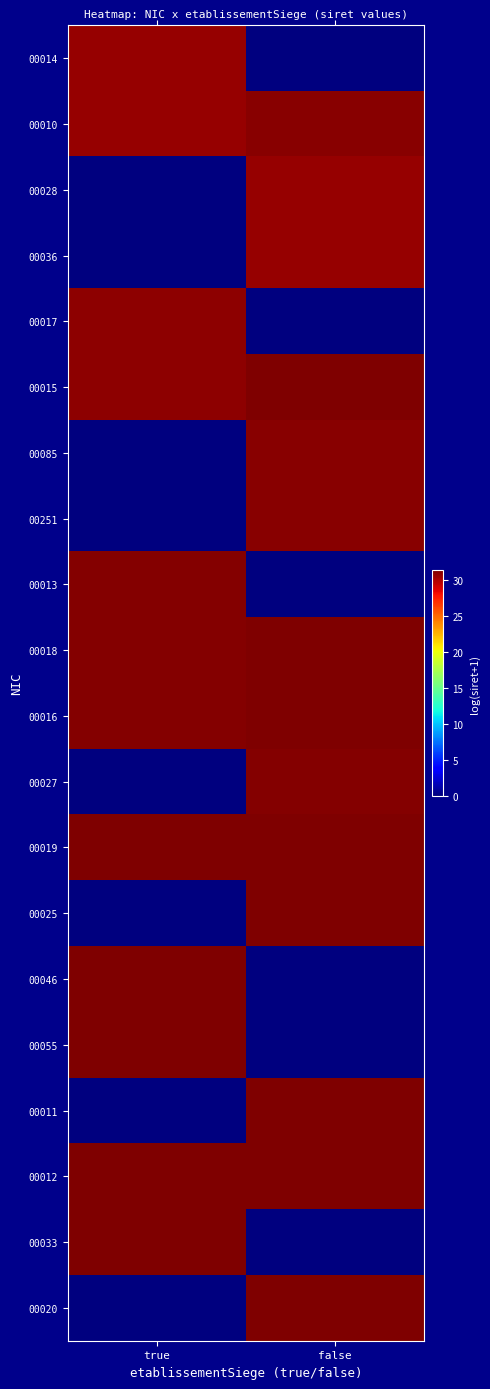

Which series has the widest spread of values?

00033